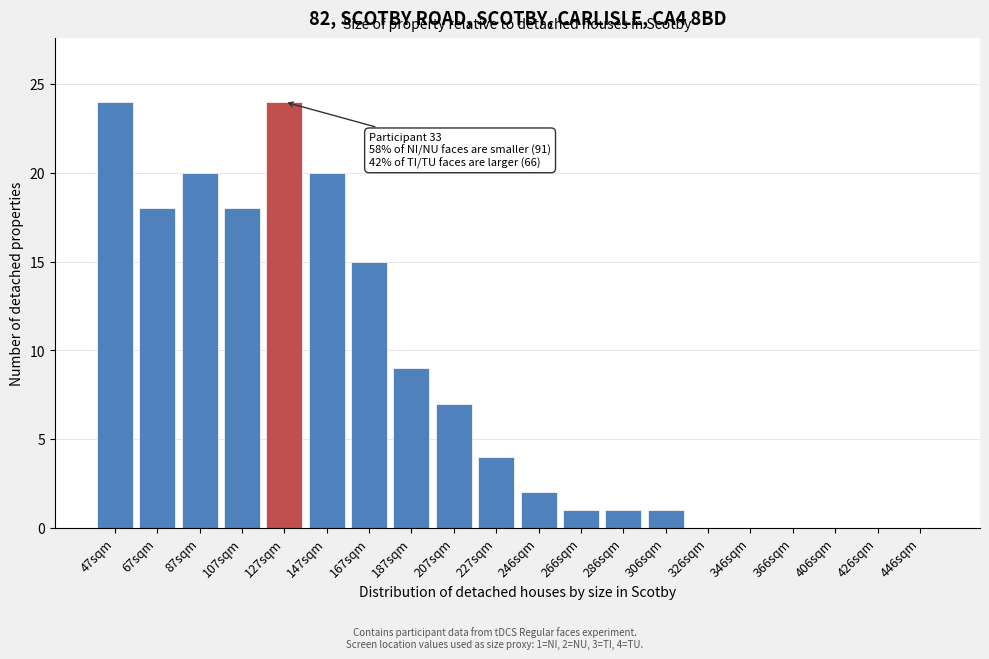

Reading right to left, what are all the values shown in this chart?

446sqm=0	426sqm=0	406sqm=0	366sqm=0	346sqm=0	326sqm=0	306sqm=1	286sqm=1	266sqm=1	246sqm=2	227sqm=4	207sqm=7	187sqm=9	167sqm=15	147sqm=20	127sqm=24	107sqm=18	87sqm=20	67sqm=18	47sqm=24